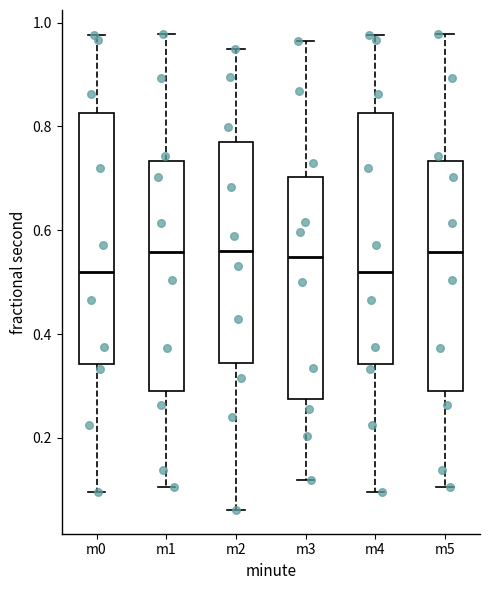

Reading left to right, read every box against the y-axis: the position of its median line, the range the box covers, and the ends of its whiskers. The values are not printed on the chart, so give them approximately, as read against the axis.

m0: median 0.52, box 0.34 to 0.82, whiskers 0.10 to 0.98
m1: median 0.56, box 0.30 to 0.74, whiskers 0.10 to 0.98
m2: median 0.56, box 0.34 to 0.76, whiskers 0.06 to 0.94
m3: median 0.54, box 0.28 to 0.70, whiskers 0.12 to 0.96
m4: median 0.52, box 0.34 to 0.82, whiskers 0.10 to 0.98
m5: median 0.56, box 0.30 to 0.74, whiskers 0.10 to 0.98